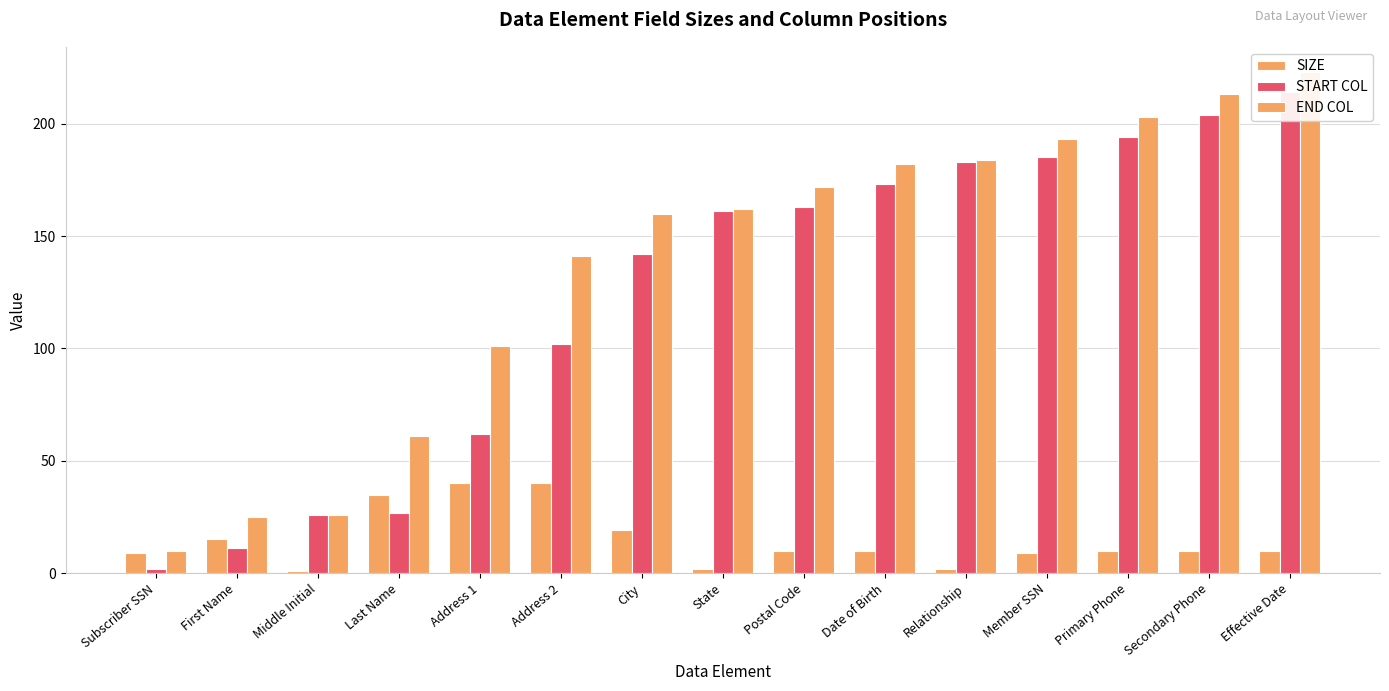

What is the total value across all series at First Name?

51